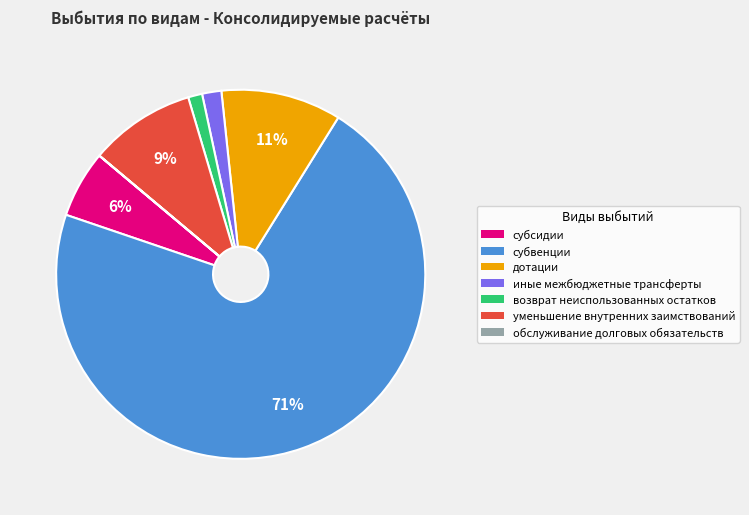

To the nearest percent, what portion does иные межбюджетные трансферты represent?

2%